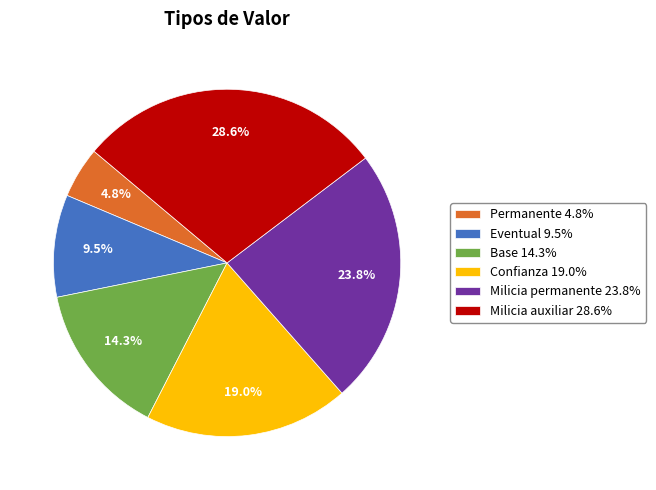

True or false: Base accounts for 20% of the total.

False